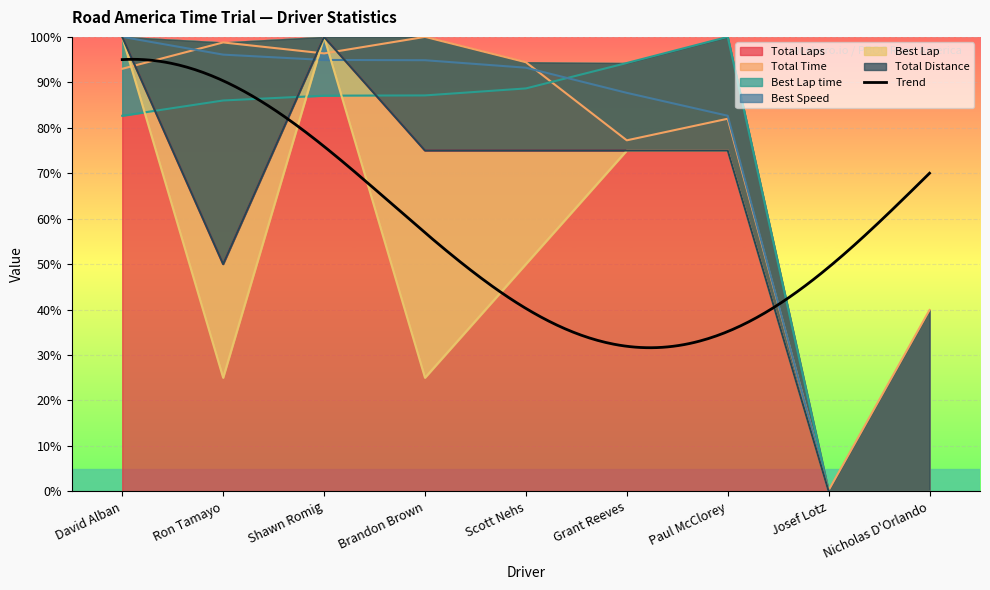

The value of Total Laps at Shawn Romig is 168. True or false?

False